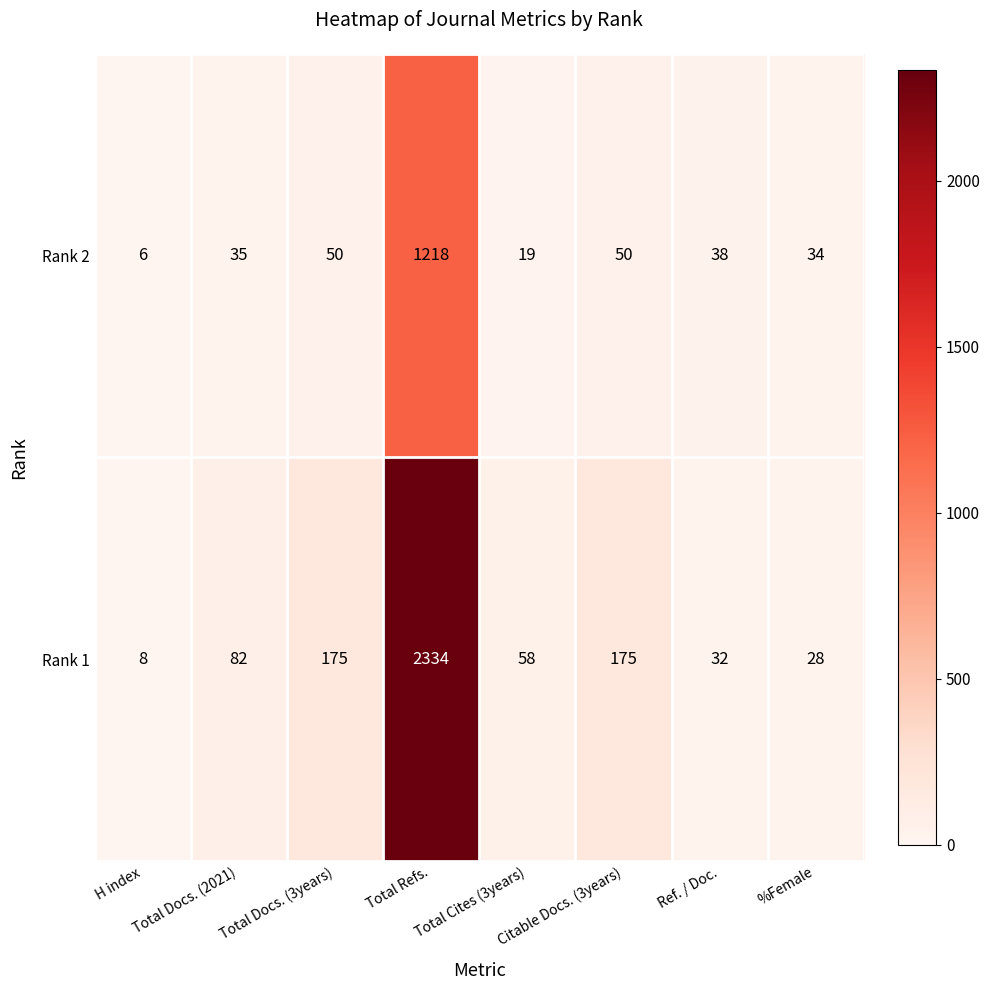

What is the sum of the Rank 2 values at Total Cites (3years) and H index?

25